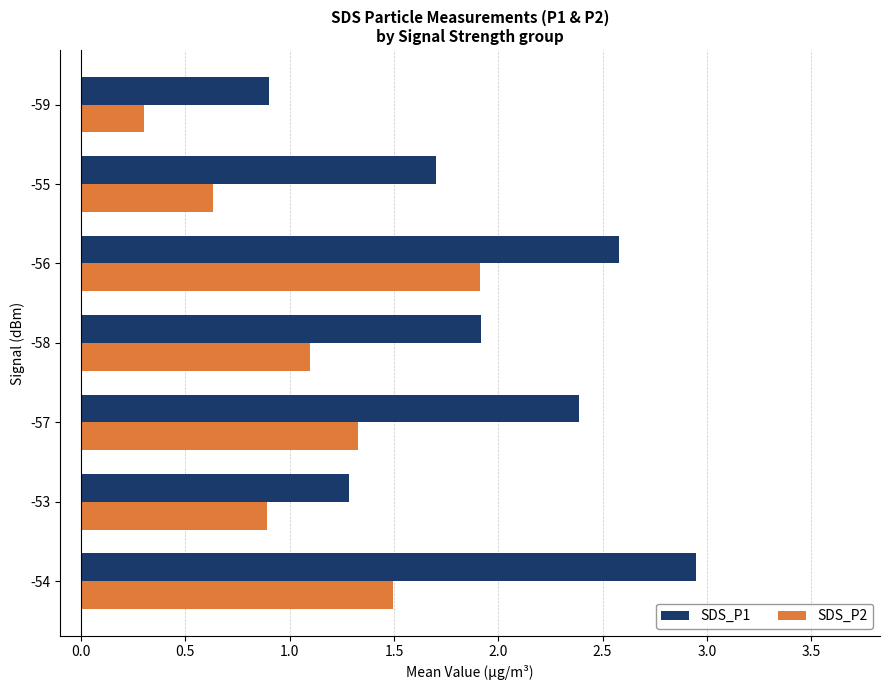

The value of SDS_P2 at -58 is 1.1. True or false?

True